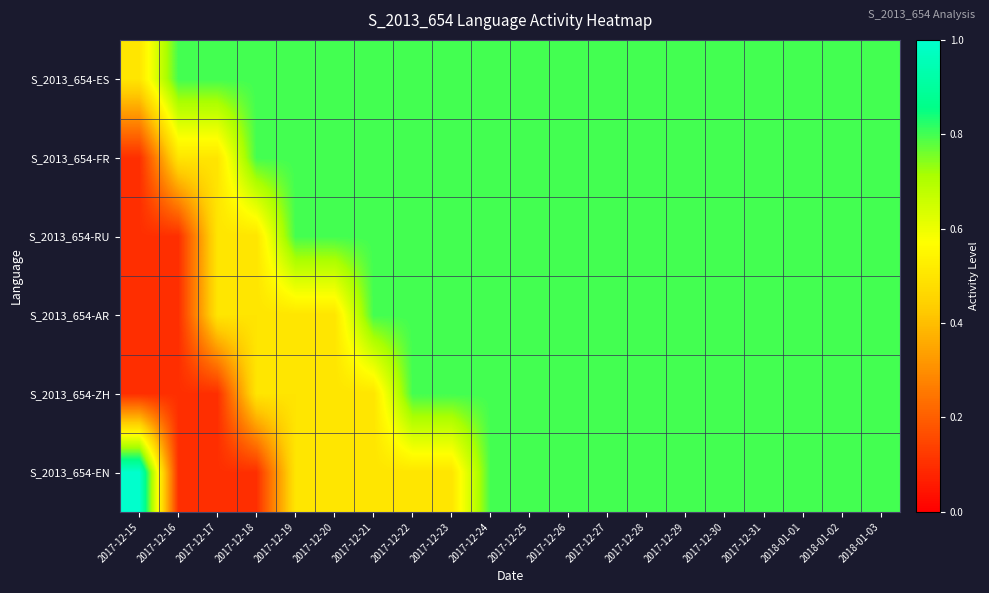

How many data points does each series have?

20